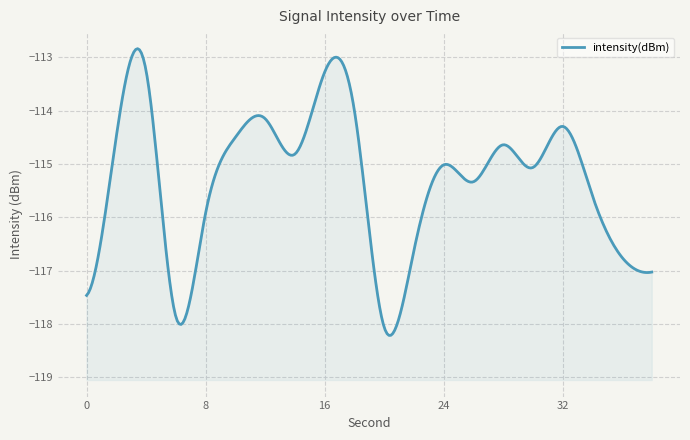

Reading right to left, list all the values displayed in this chart.

-117.0	-116.8	-115.6	-114.3	-115.1	-114.6	-115.3	-115.0	-116.6	-118.1	-114.0	-113.3	-114.8	-114.1	-114.5	-115.9	-117.9	-113.2	-114.5	-117.5